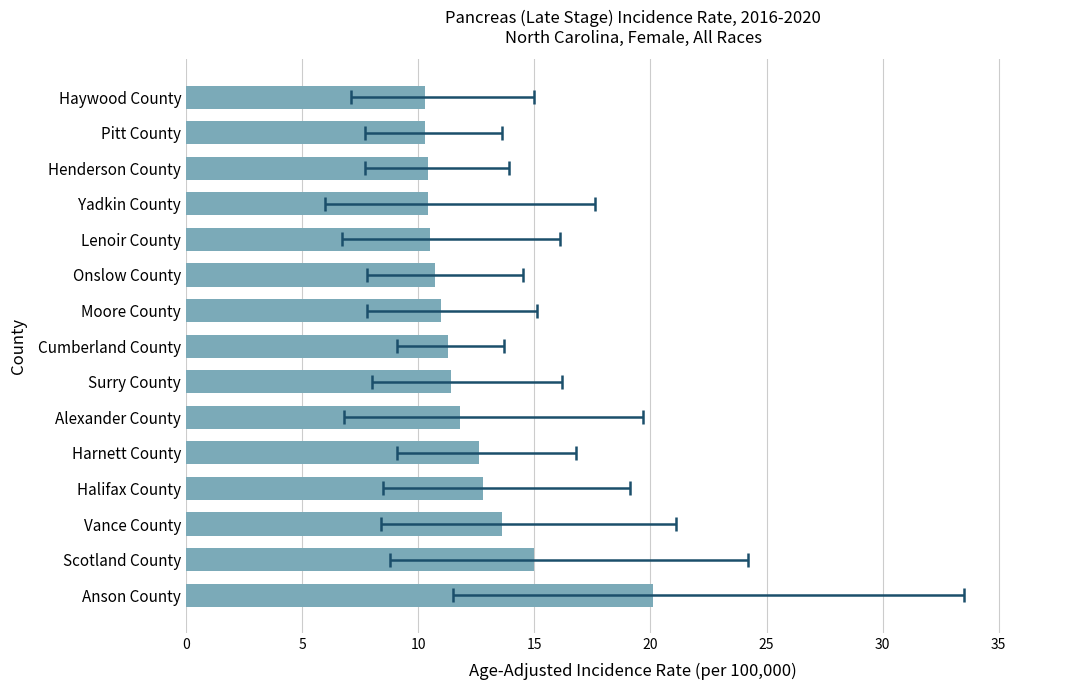

Is it true that the value at 0 is 20.1?

True